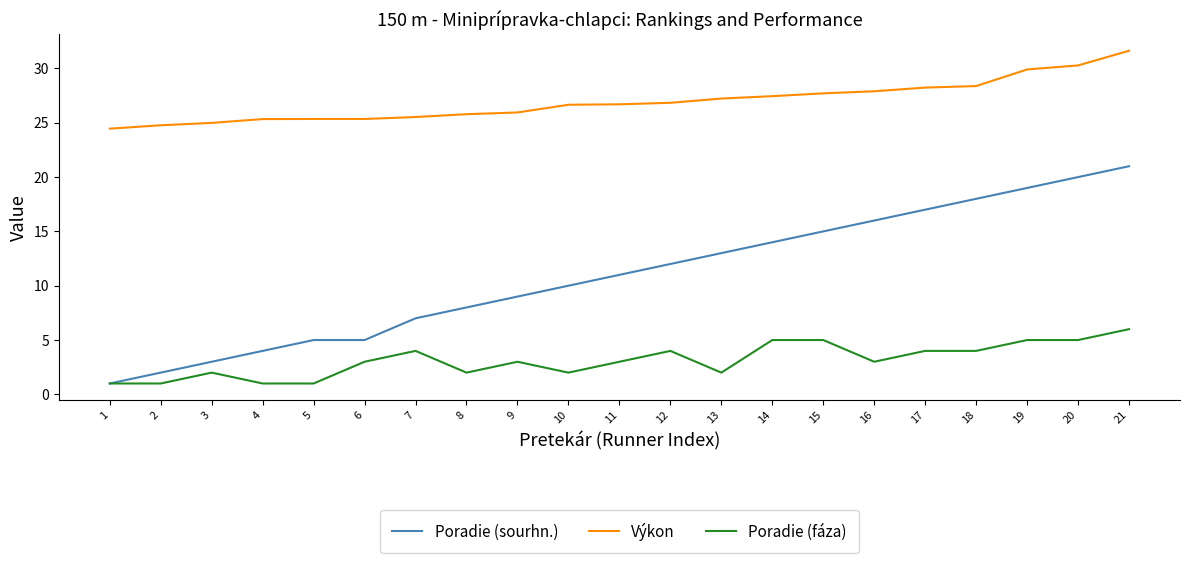

Which series has the widest spread of values?

Poradie (sourhn.)